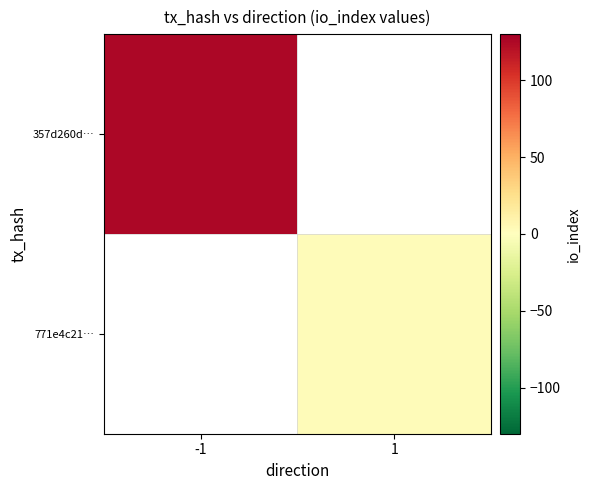

At which label is 357d260d… closest to 125?

-1